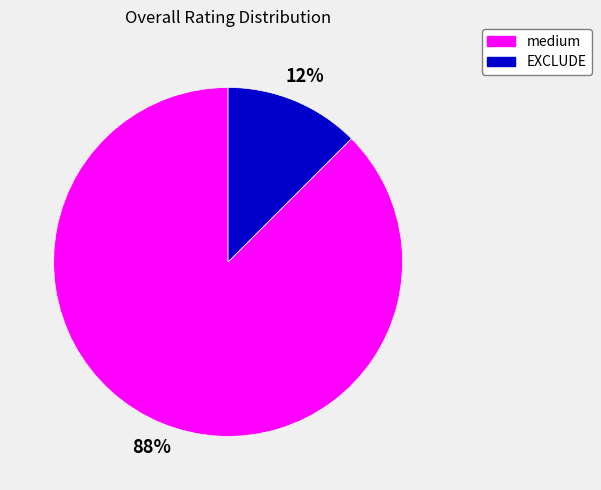

How many segments does this pie chart have?

2